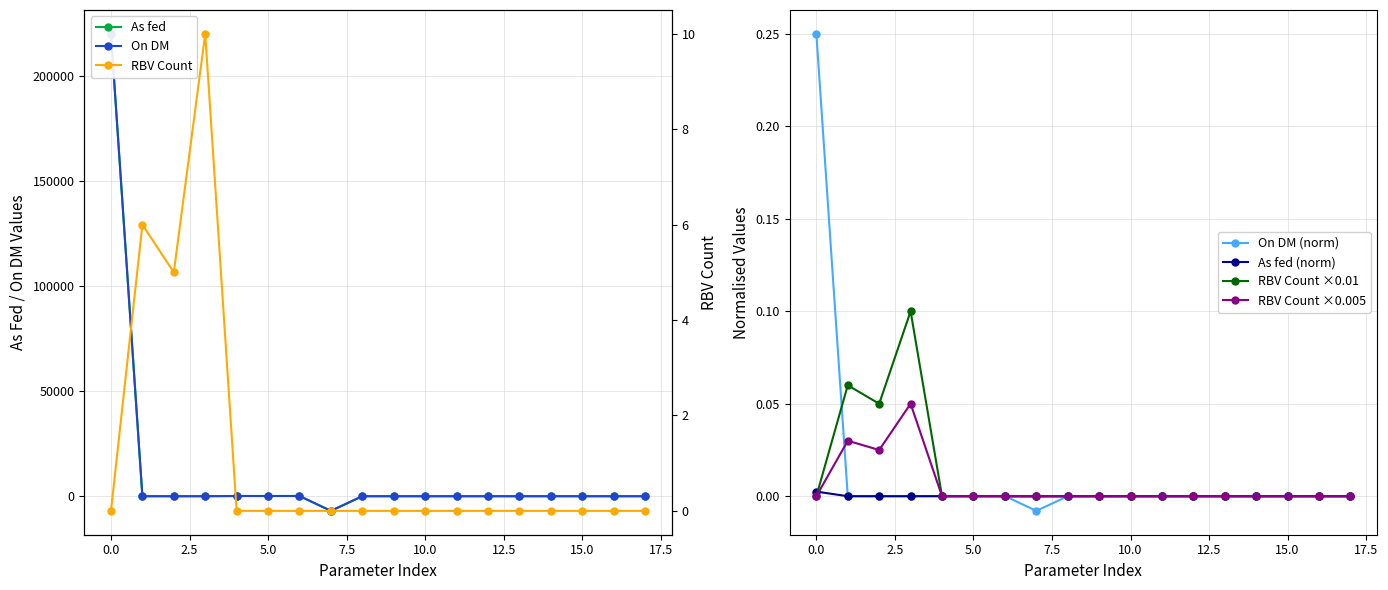

True or false: RBV Count ×0.01 has a value of 0.0 at 15.0.

True